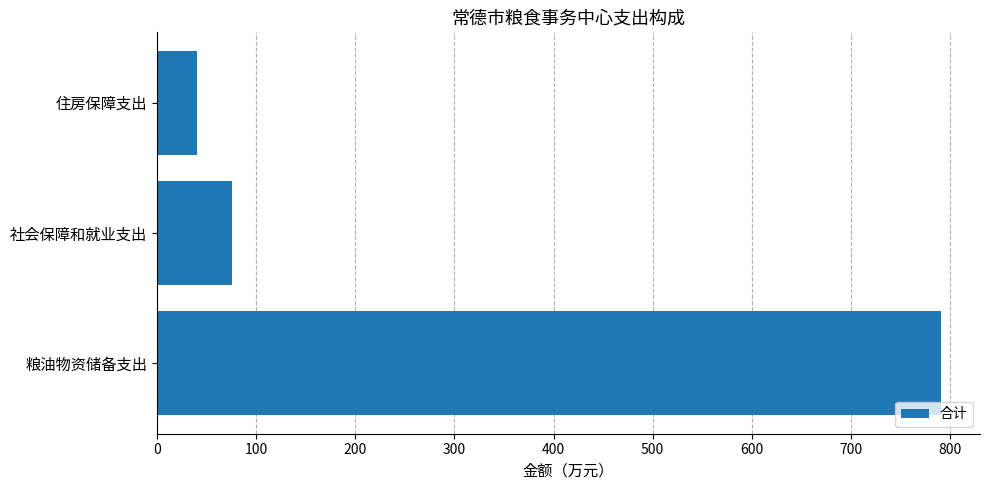

Reading top to bottom, list all the values displayed in this chart.

39.9	76.0	790.7